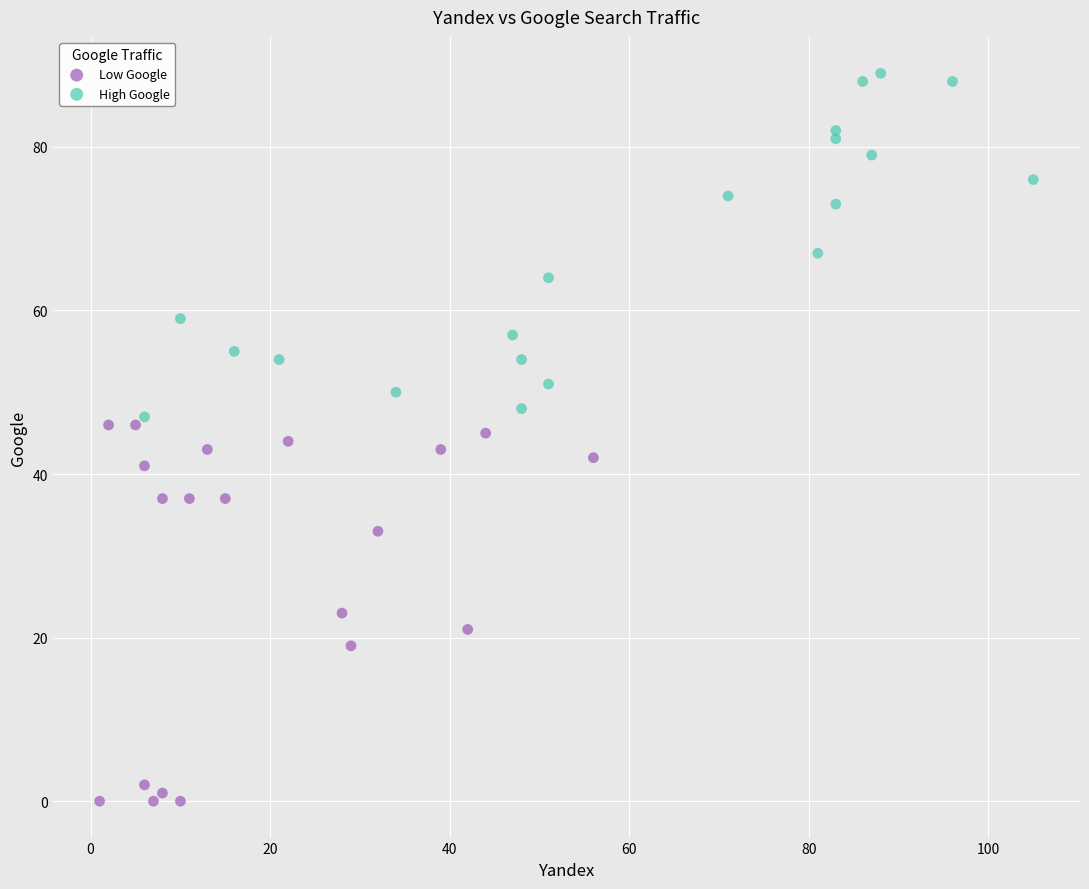

Which series reaches the maximum Y coordinate?

High Google